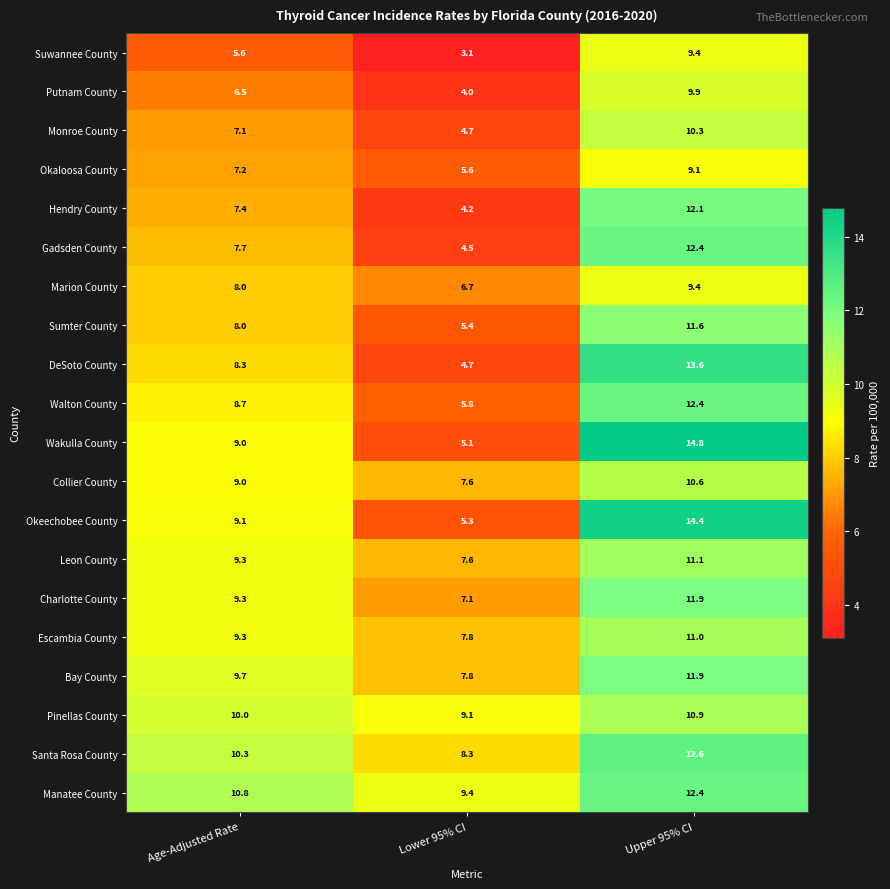

Between Lower 95% CI and Upper 95% CI, which series saw the biggest shift?

Wakulla County